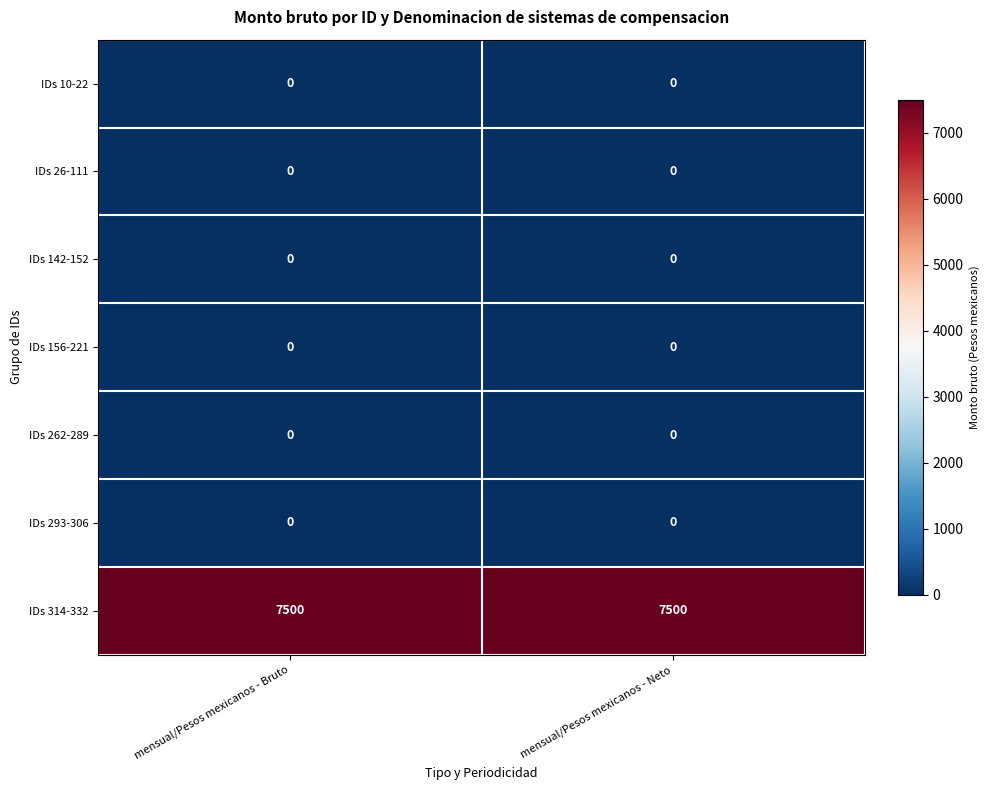

True or false: IDs 262-289 has a value of 0 at mensual/Pesos mexicanos - Bruto.

True